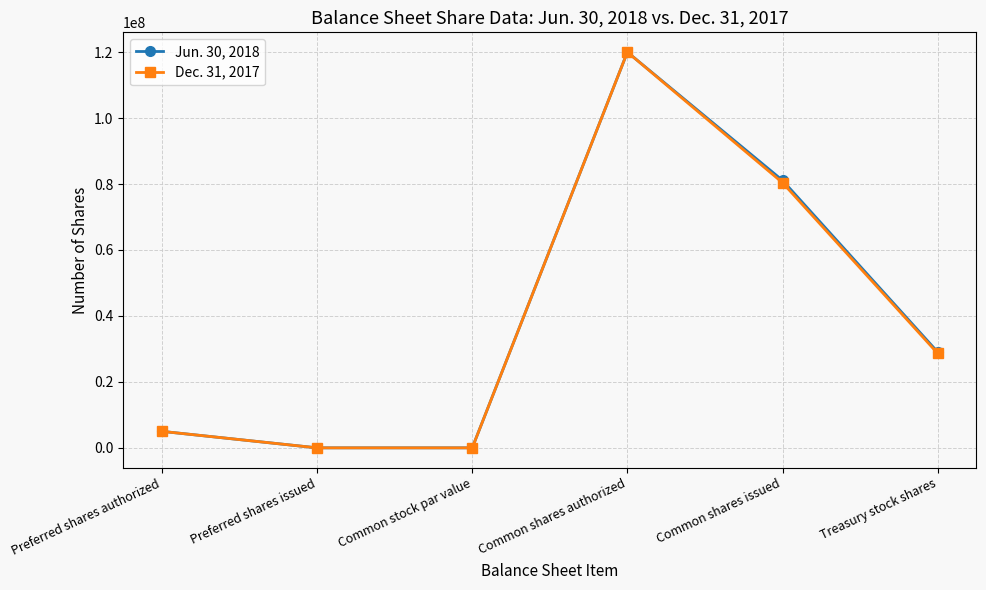

What are all the series names shown in the legend?

Jun. 30, 2018, Dec. 31, 2017